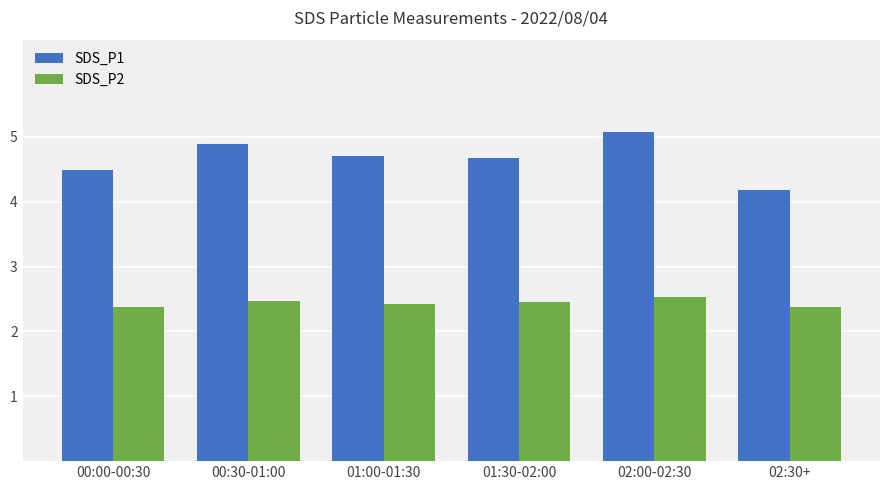

Does the chart contain any negative values?

No